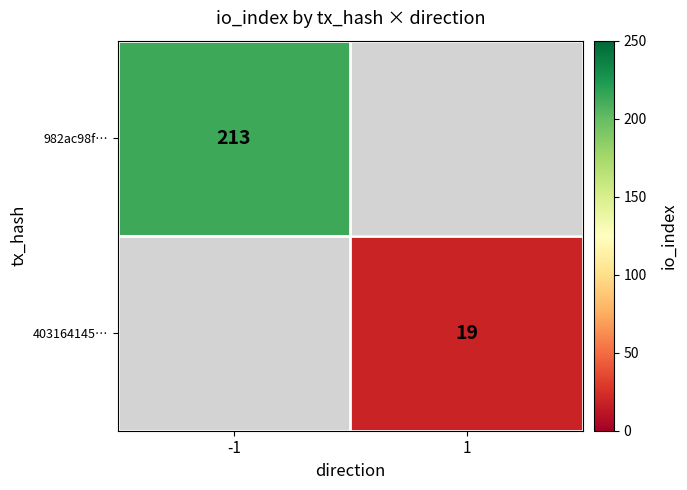

The 982ac98f… series shows 213 at -1. True or false?

True